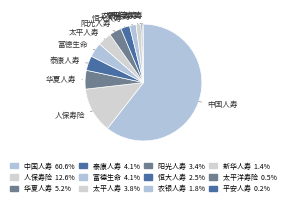

What is the majority slice?

中国人寿